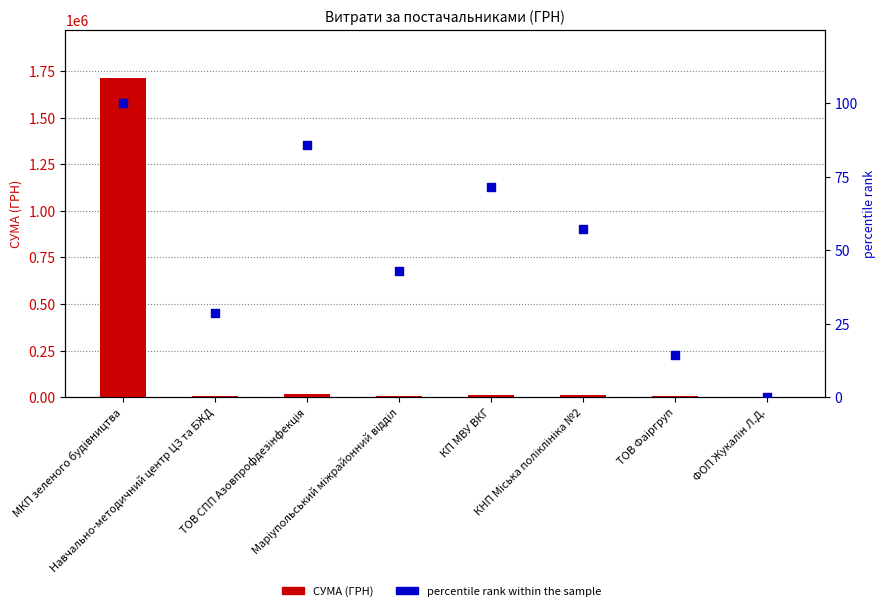

What are all the series names shown in the legend?

СУМА (ГРН), percentile rank within the sample